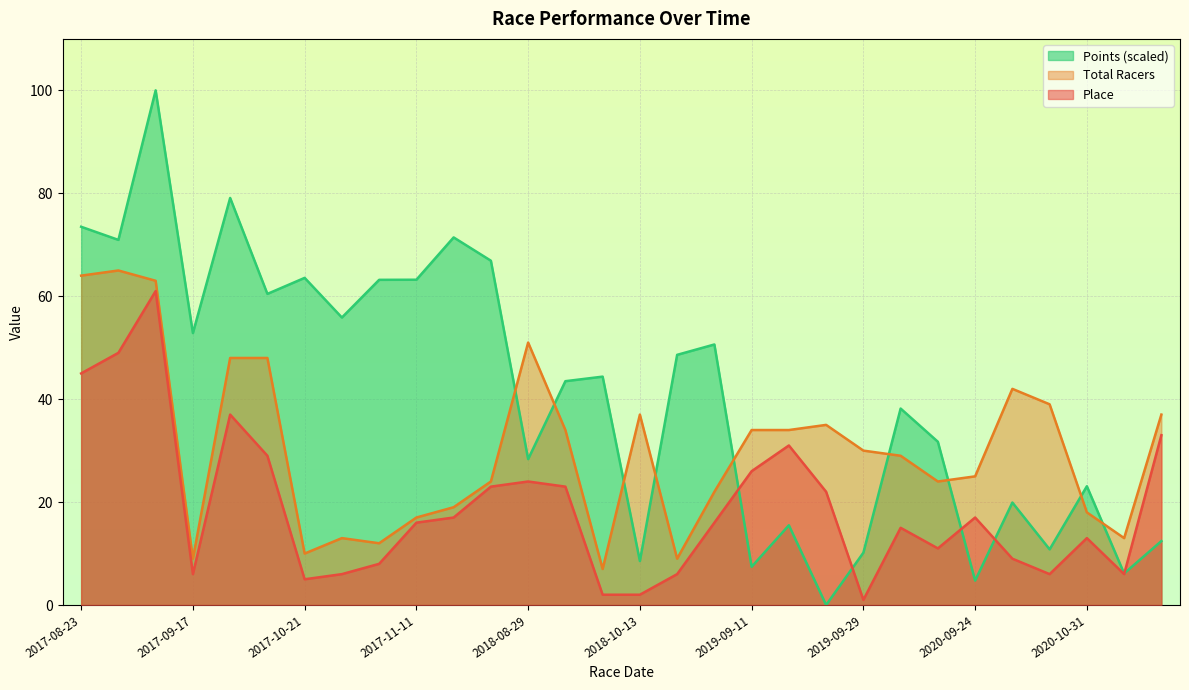

How many values in the Place series exceed 16?

14